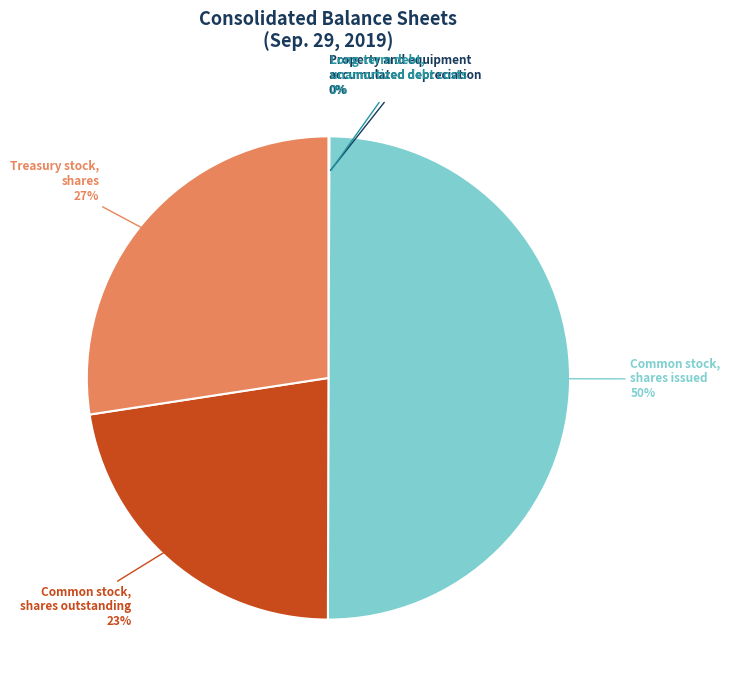

To the nearest percent, what portion does Common stock, shares issued represent?

50%